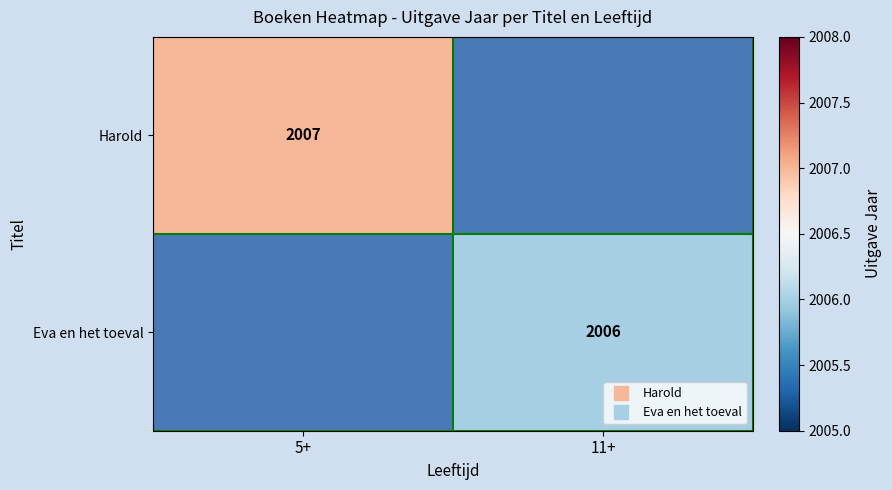

At 11+, list the series in order from largest to smallest.

Harold, Eva en het toeval